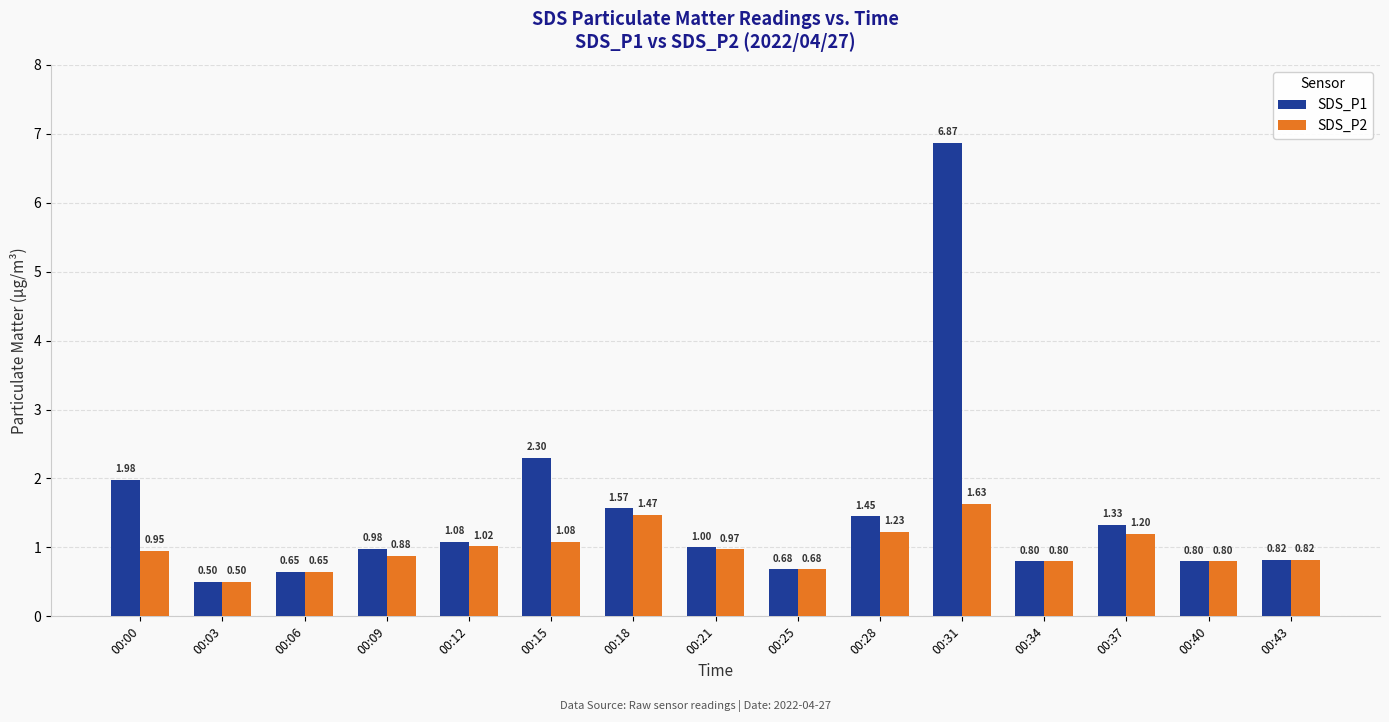

List the series in order of their peak value, highest first.

SDS_P1, SDS_P2